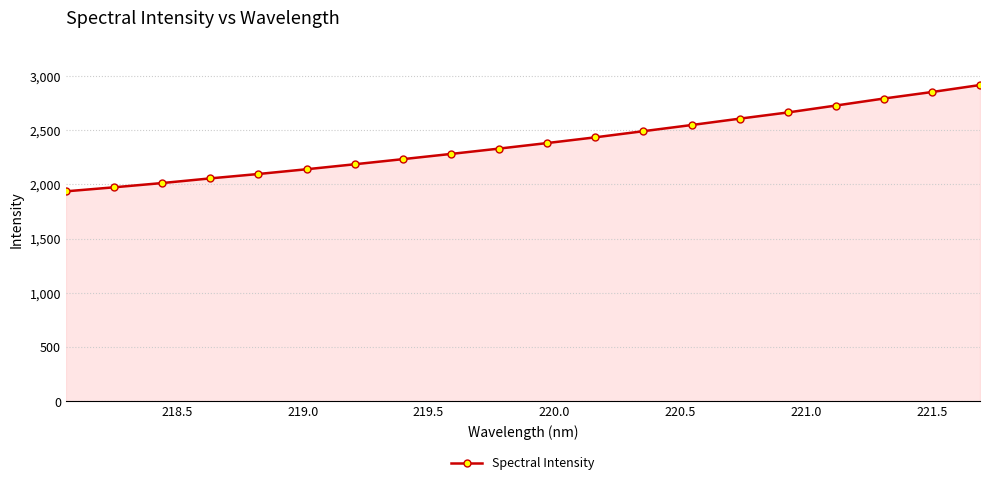

What is the minimum value shown in the chart?

1936.8